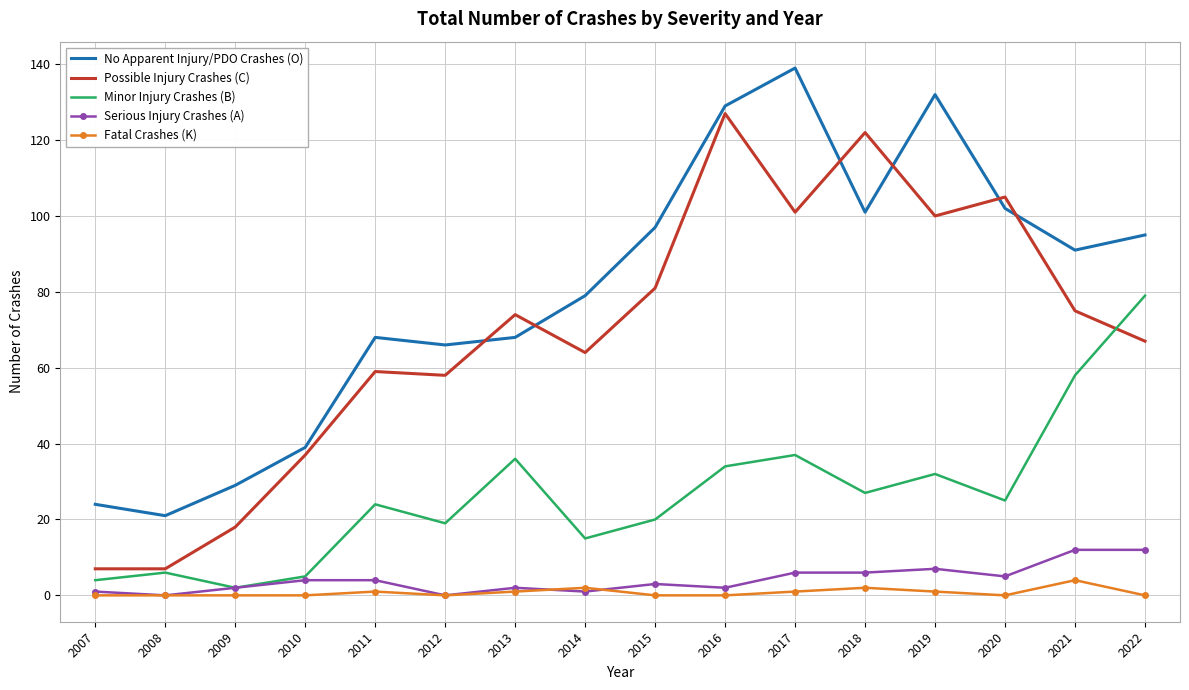

How many distinct data groups are displayed?

5